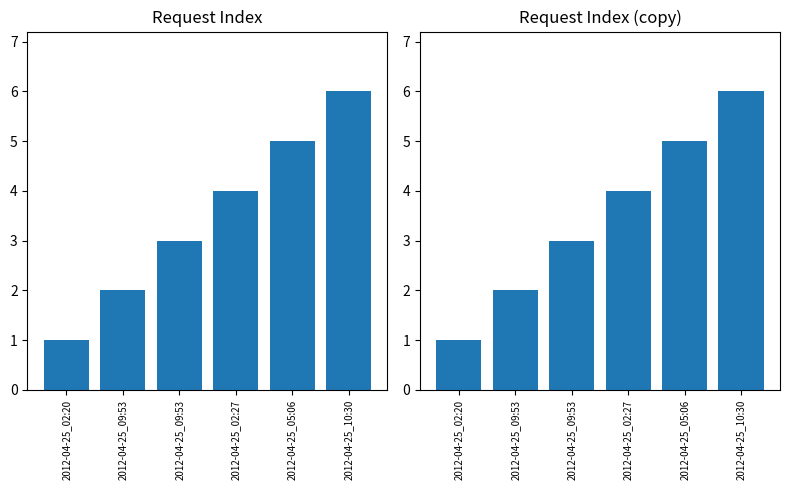

Count the number of values greater than 4.

2